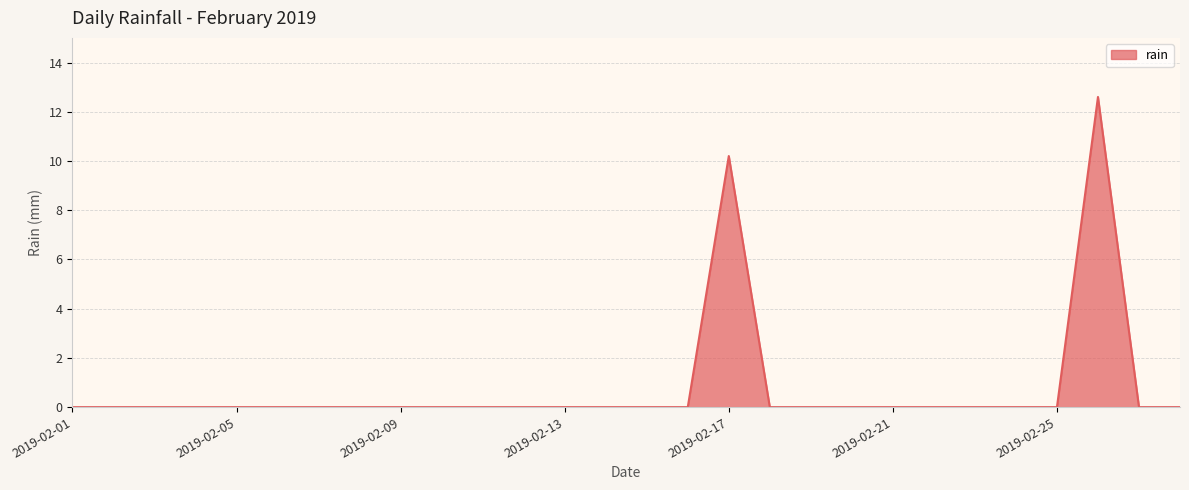

What is the average value?

0.8